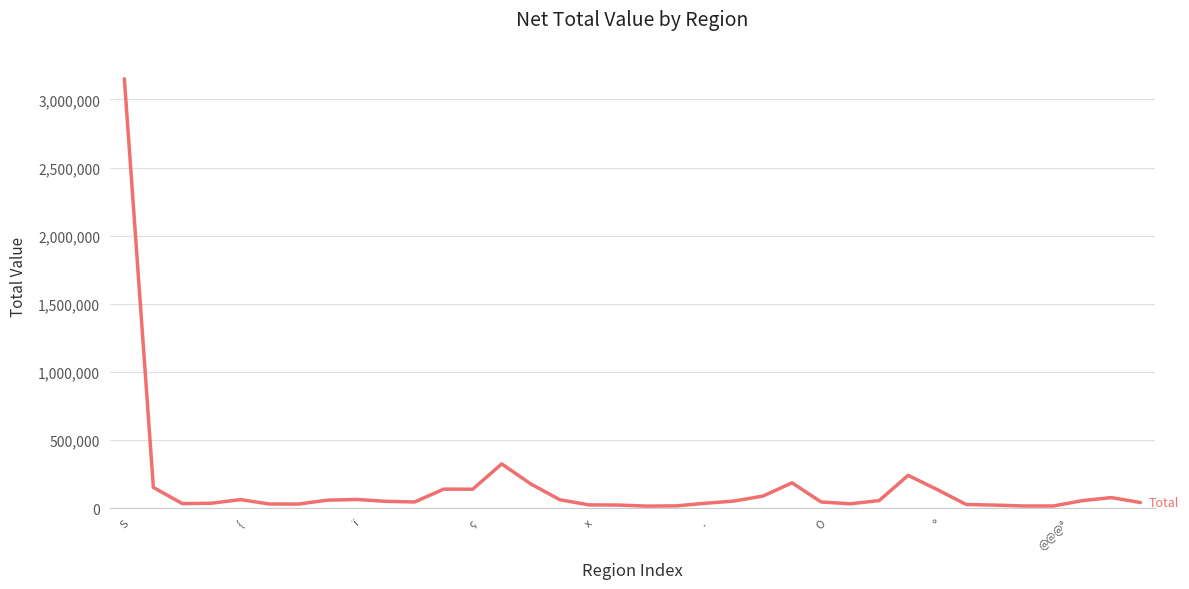

What is the difference between the maximum and minimum values?

3135950